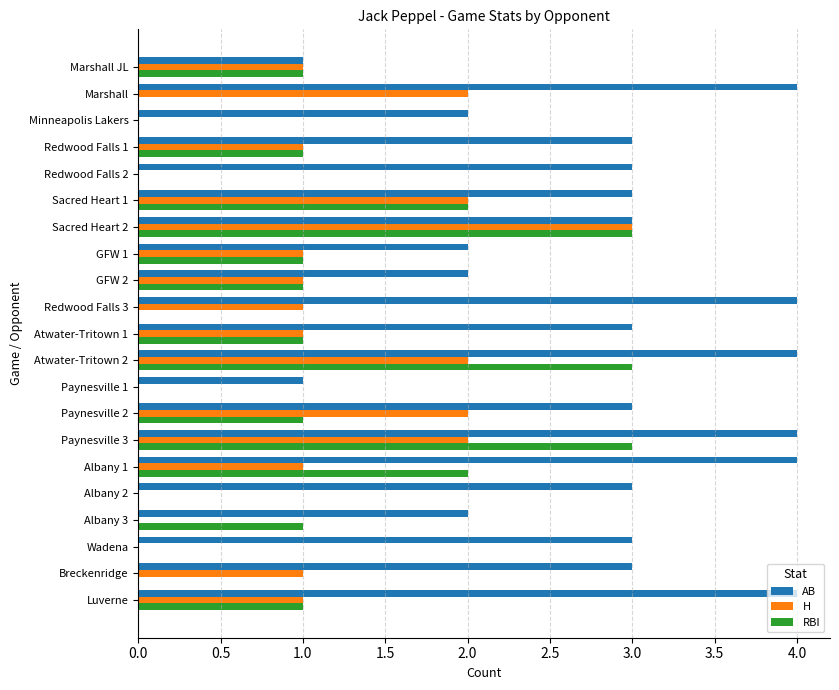

Between Atwater-Tritown 1 and Luverne, which series saw the biggest shift?

AB